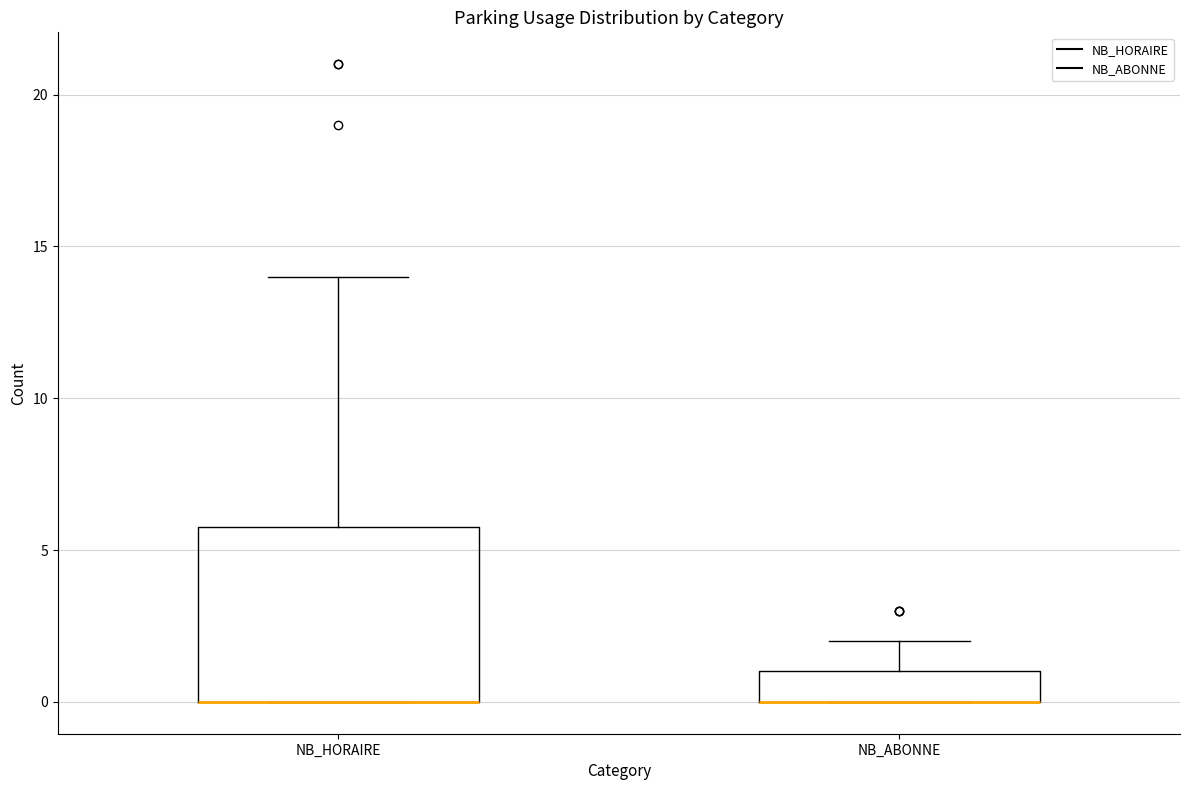

Reading left to right, read every box against the y-axis: the position of its median line, the range the box covers, and the ends of its whiskers. The values are not printed on the chart, so give them approximately, as read against the axis.

NB_HORAIRE: median 0 (drawn on the box's lower edge), box 0 to 6, whiskers 0 to 14
NB_ABONNE: median 0 (drawn on the box's lower edge), box 0 to 1, whiskers 0 to 2